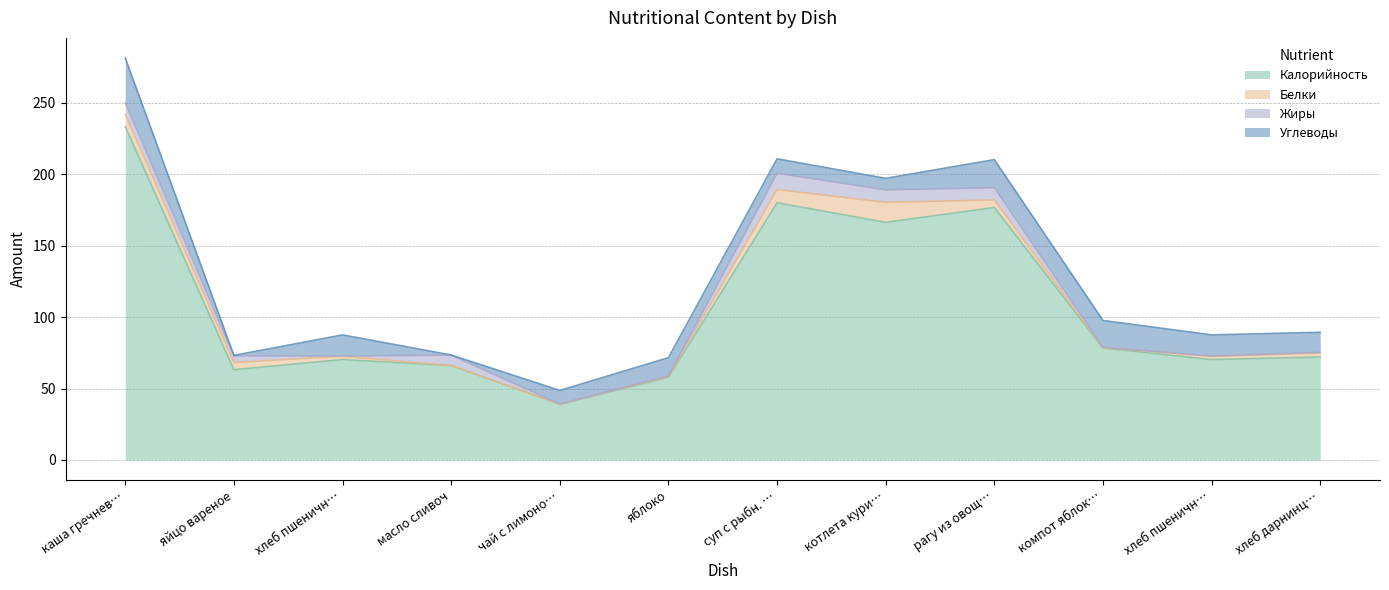

Reading right to left, transcribe all the data shown in this chart.

Калорийность: 72.1	70.3	78.4	176.8	166.4	180.1	57.9	39.0	66.1	70.3	63.2	233.4
Белки: 2.8	2.3	0.3	5.3	14.0	9.3	0.5	0.2	0.1	2.3	5.1	8.7
Жиры: 0.5	0.2	0.2	8.6	8.7	11.4	0.5	0.0	7.2	0.2	4.6	8.1
Углеводы: 14.0	14.8	18.8	19.6	8.1	10.1	12.7	9.5	0.1	14.8	0.3	31.3